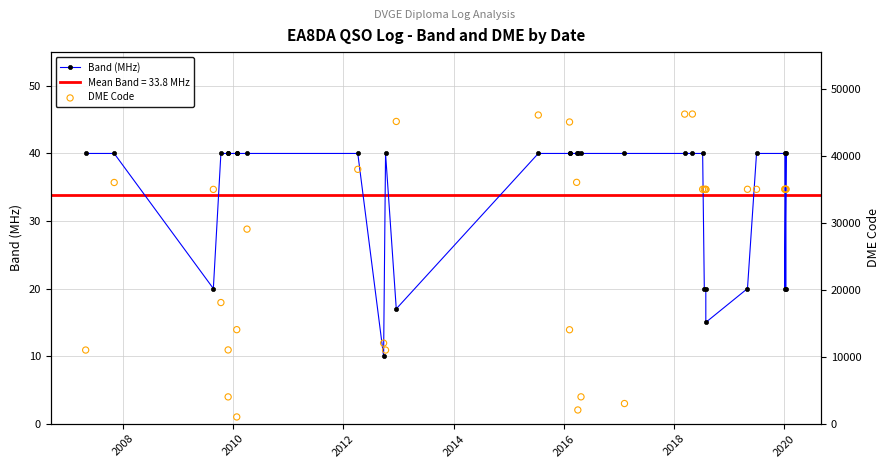

Which series contains the lowest Y value?

Band (MHz)